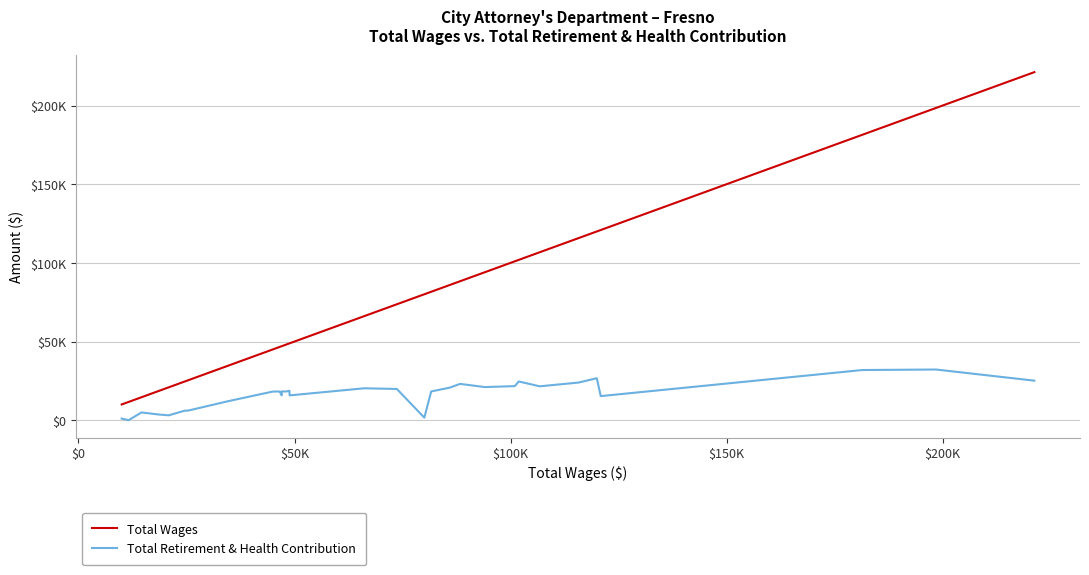

List the series in order of their peak value, highest first.

Total Wages, Total Retirement & Health Contribution